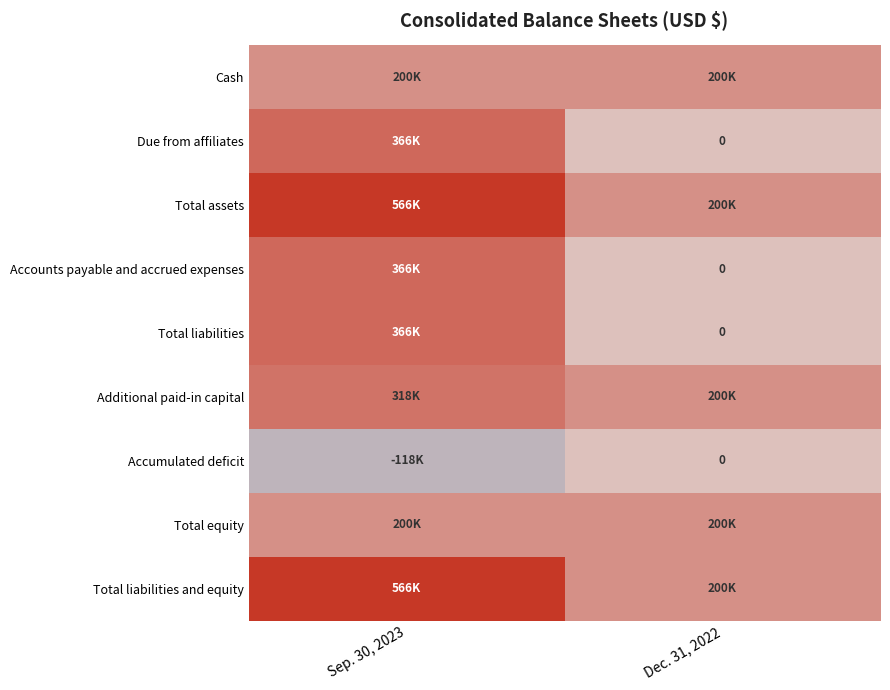

Which category has the highest value across all series?

Sep. 30, 2023